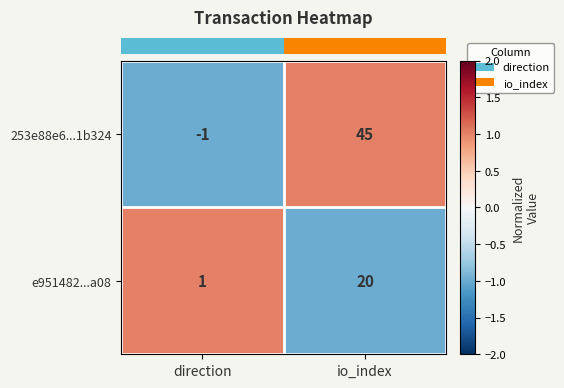

Which series has the widest spread of values?

253e88e6...1b324